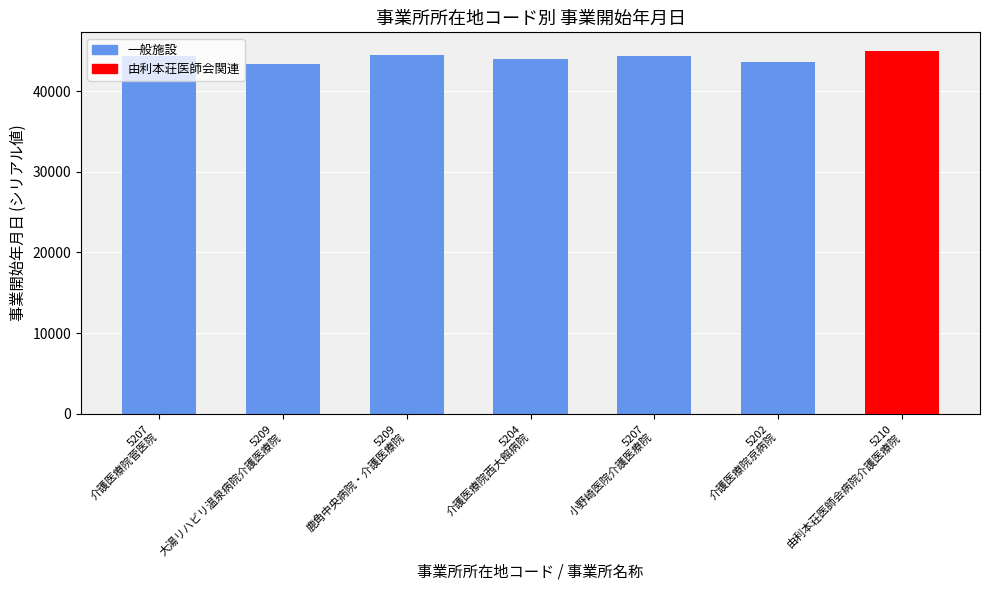

What is the approximate value at 5209
大湯リハビリ温泉病院介護医療院, to the nearest 100?

43300